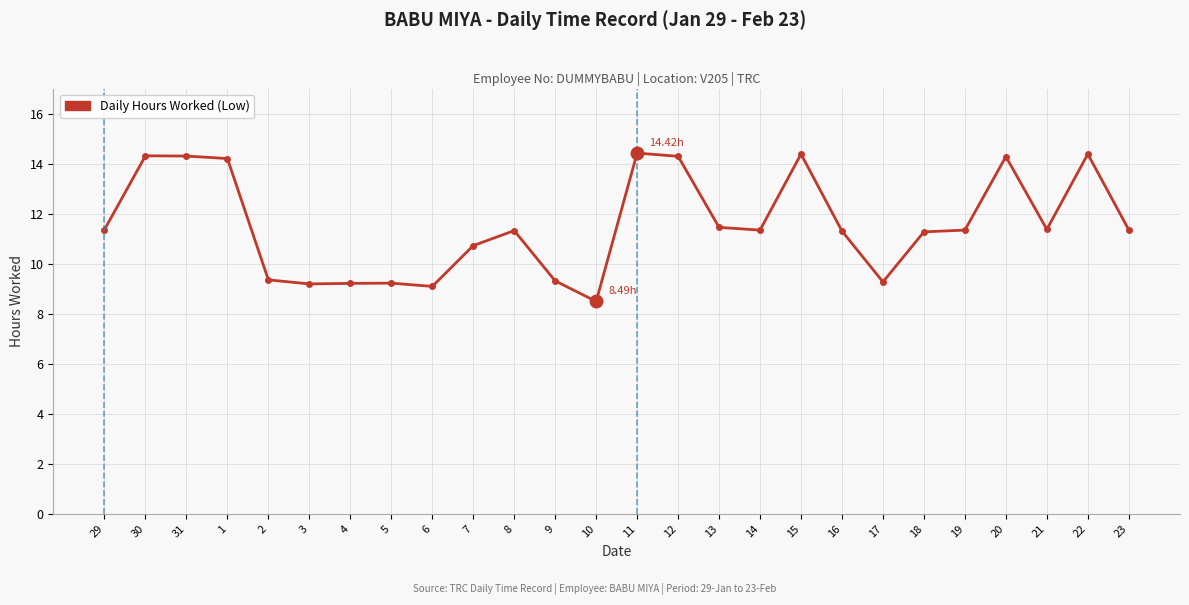

True or false: the data has more than 2 interior local peaks.

True